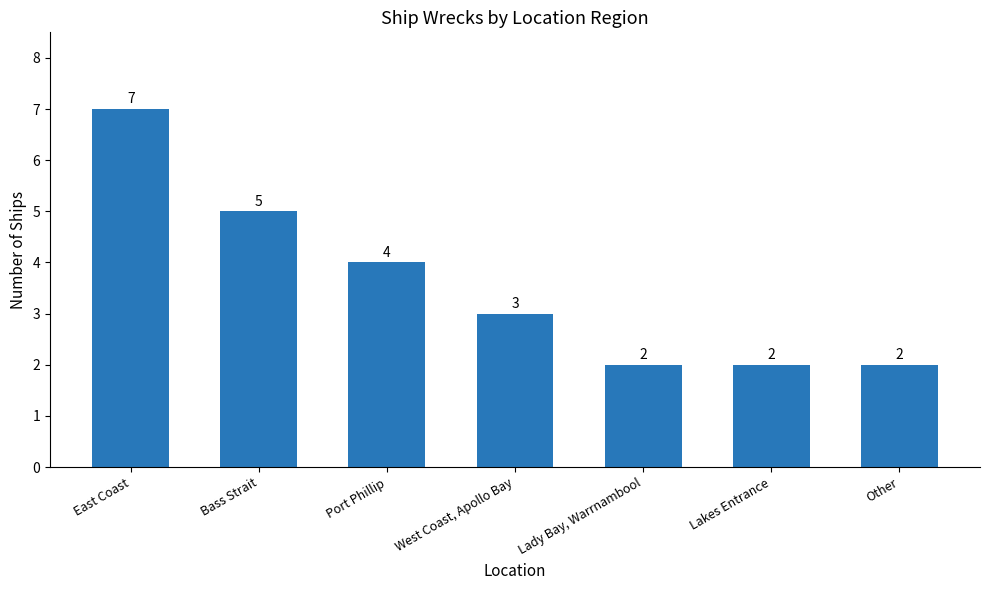

Count the values in the range 2 to 5.

6